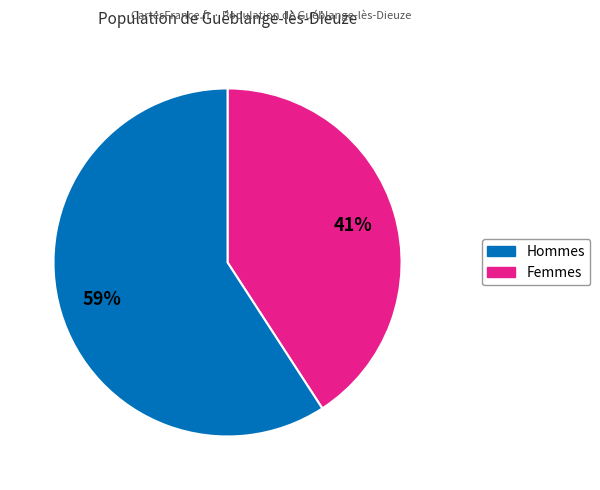

To the nearest percent, what is the difference between the largest and smallest slice percentages?

18%